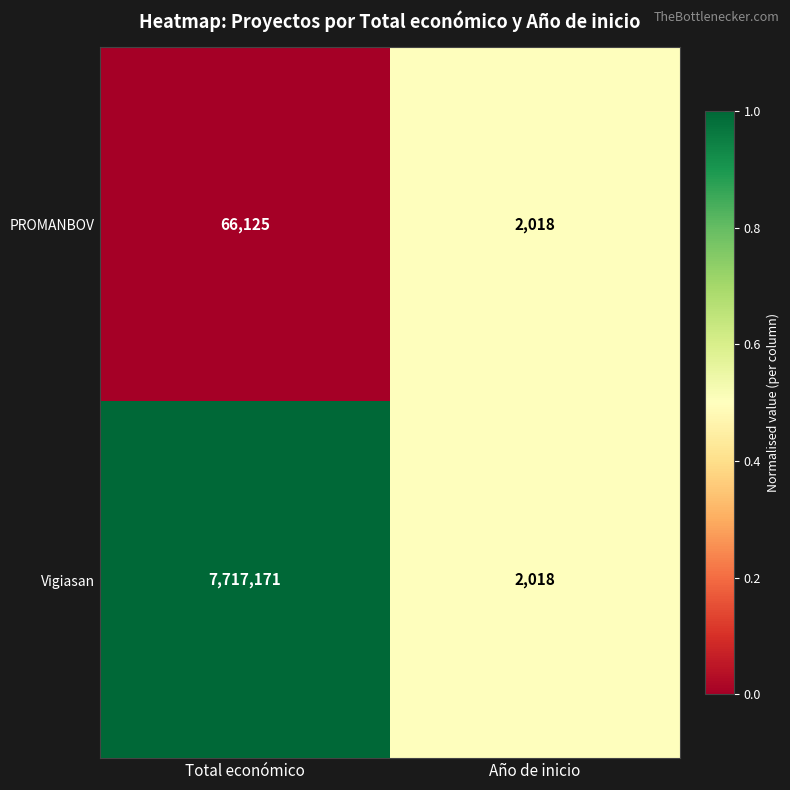

What is the greatest value displayed?

7717171